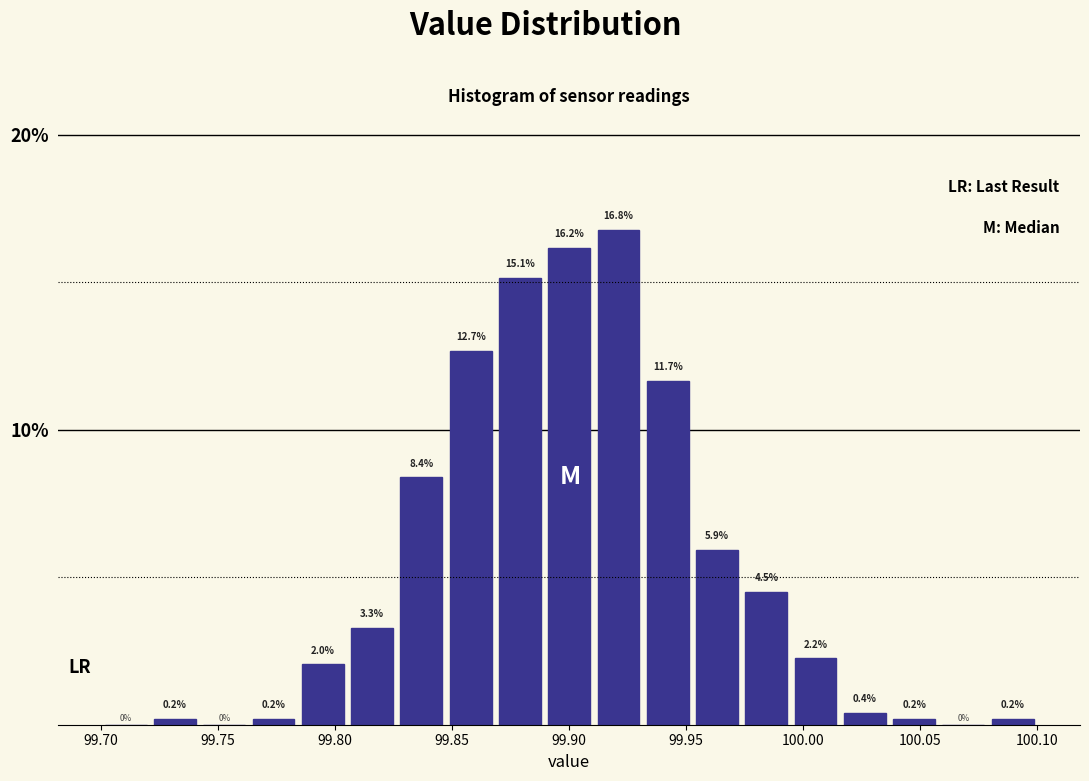

Over which range of the x-axis is the bar tallest?

99.910 to 99.930